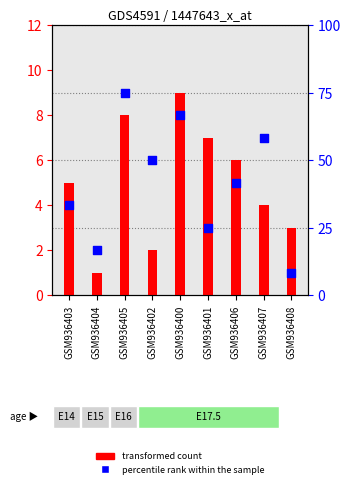

At how many categories does at least one series exceed 25?

6